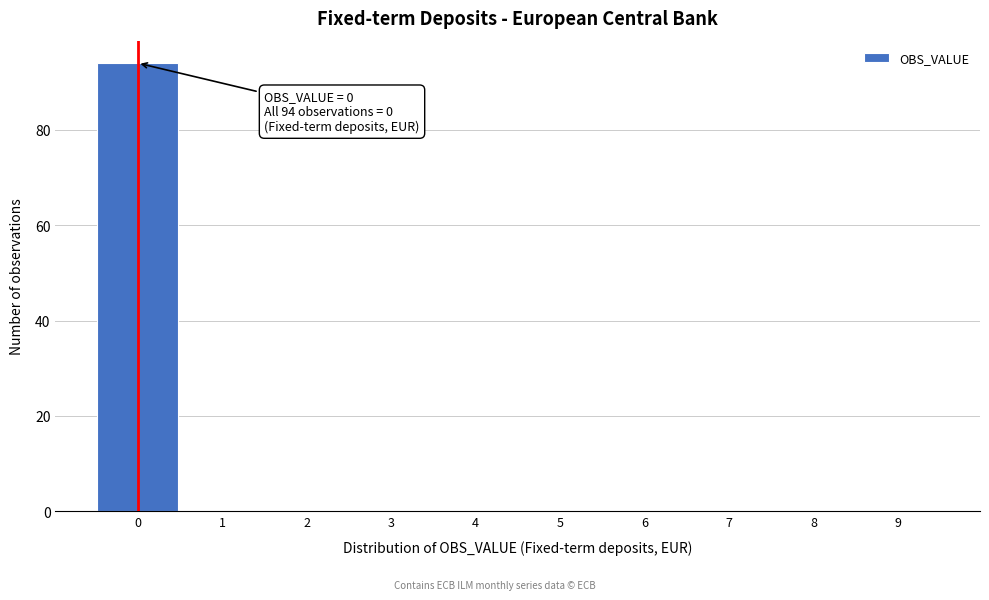

Which range on the x-axis has the tallest bar?

-0.5 to 0.5